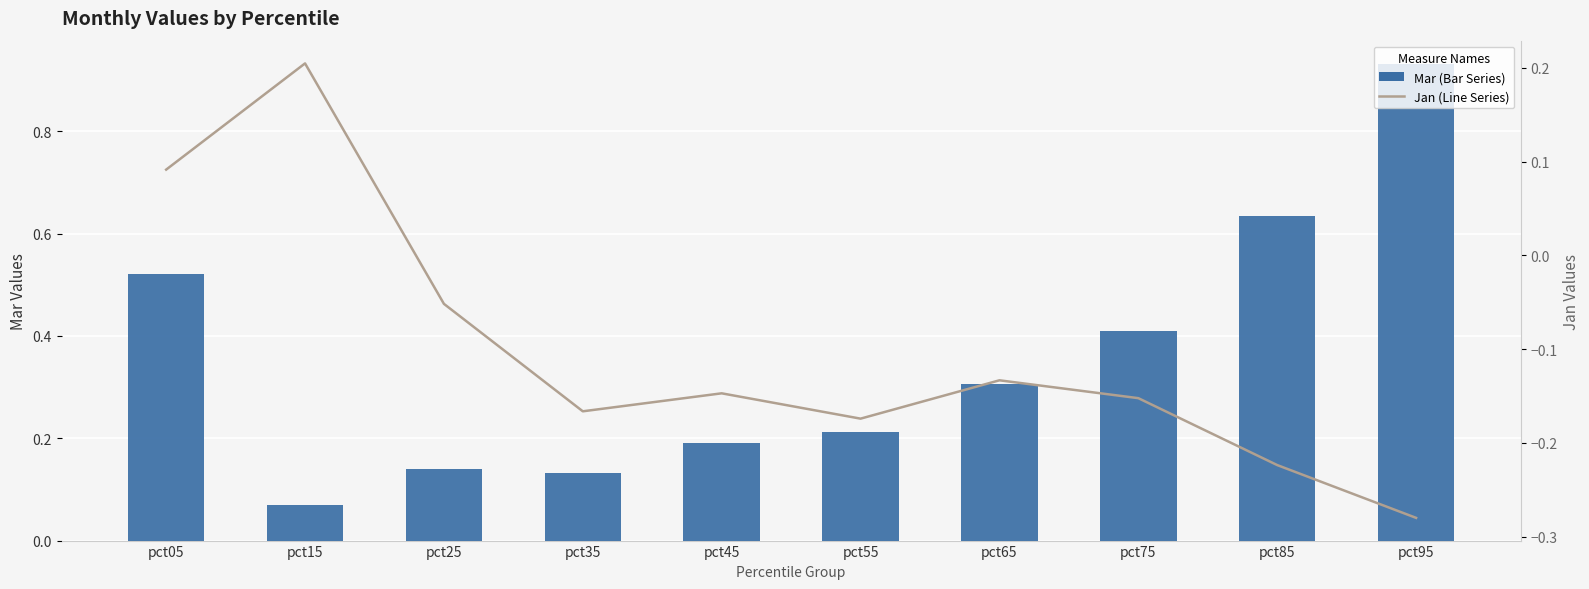

What is the average value of the Jan (Line Series) series?

-0.1